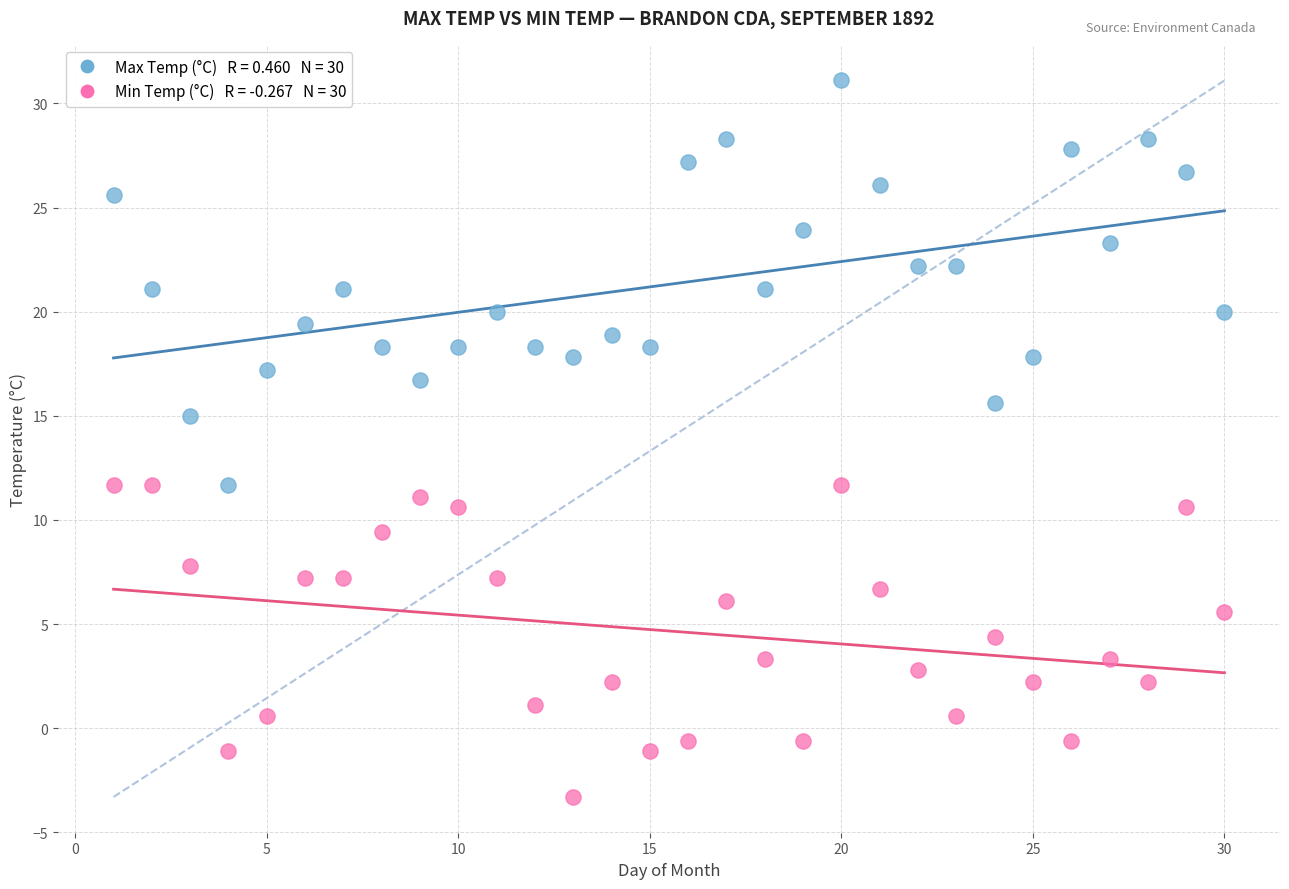

Across all data points, what is the range of X values (max minus min)?

29.0